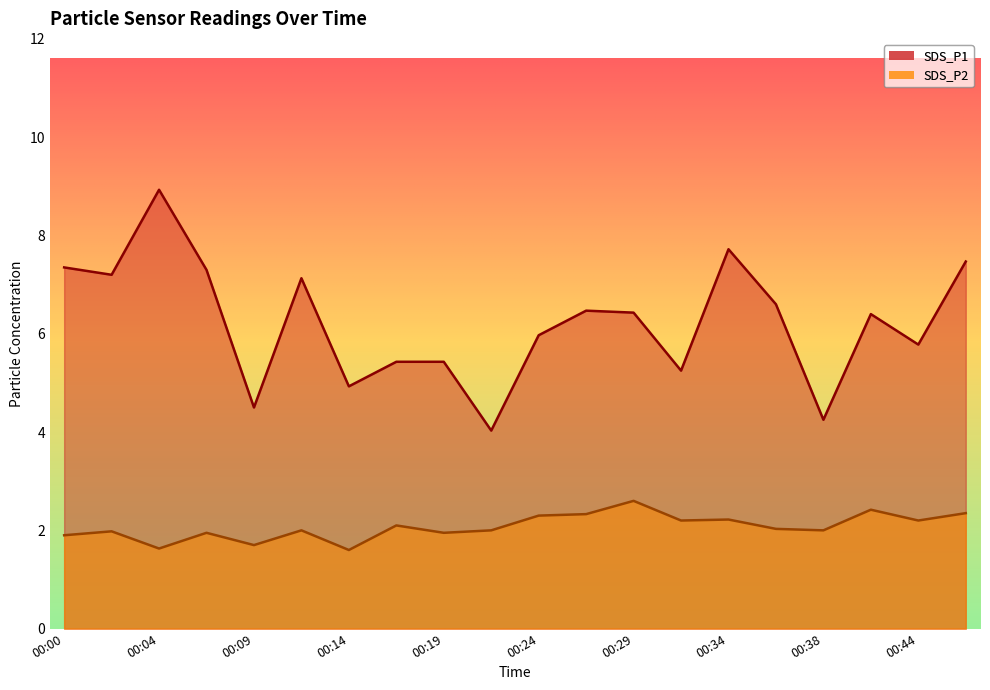

Reading left to right, list all the values displayed in this chart.

SDS_P1: 00:00=7.3	00:02=7.2	00:04=8.9	00:07=7.3	00:09=4.5	00:12=7.1	00:14=4.9	00:17=5.4	00:19=5.4	00:21=4.0	00:24=6.0	00:26=6.5	00:29=6.4	00:31=5.2	00:34=7.7	00:36=6.6	00:38=4.2	00:41=6.4	00:44=5.8	00:46=7.5
SDS_P2: 00:00=1.9	00:02=2.0	00:04=1.6	00:07=1.9	00:09=1.7	00:12=2.0	00:14=1.6	00:17=2.1	00:19=1.9	00:21=2.0	00:24=2.3	00:26=2.3	00:29=2.6	00:31=2.2	00:34=2.2	00:36=2.0	00:38=2.0	00:41=2.4	00:44=2.2	00:46=2.4